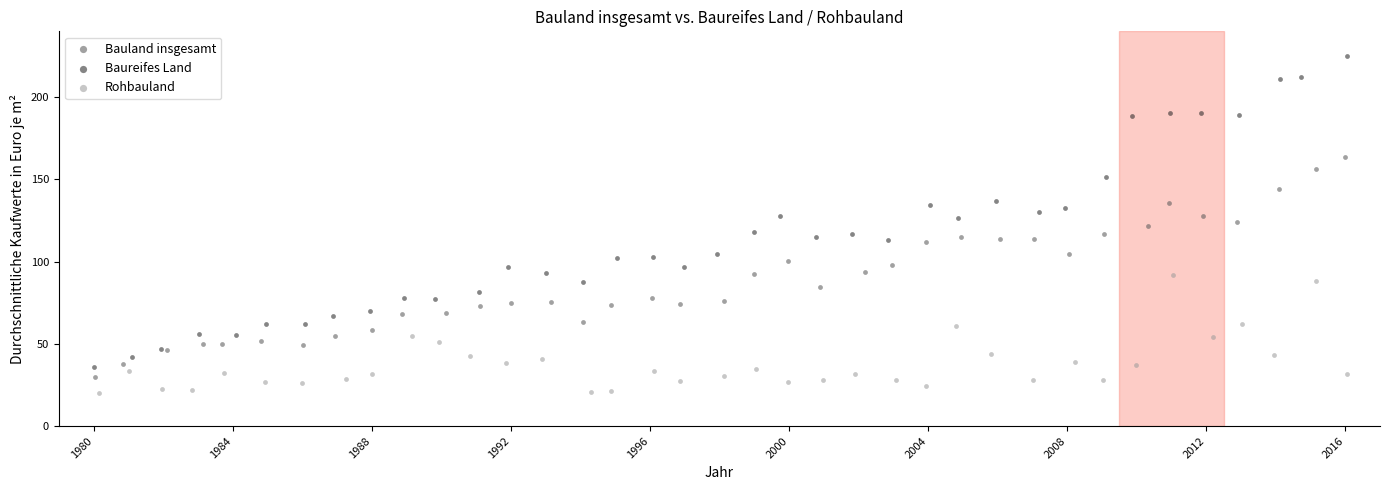

Which series contains the lowest Y value?

Rohbauland